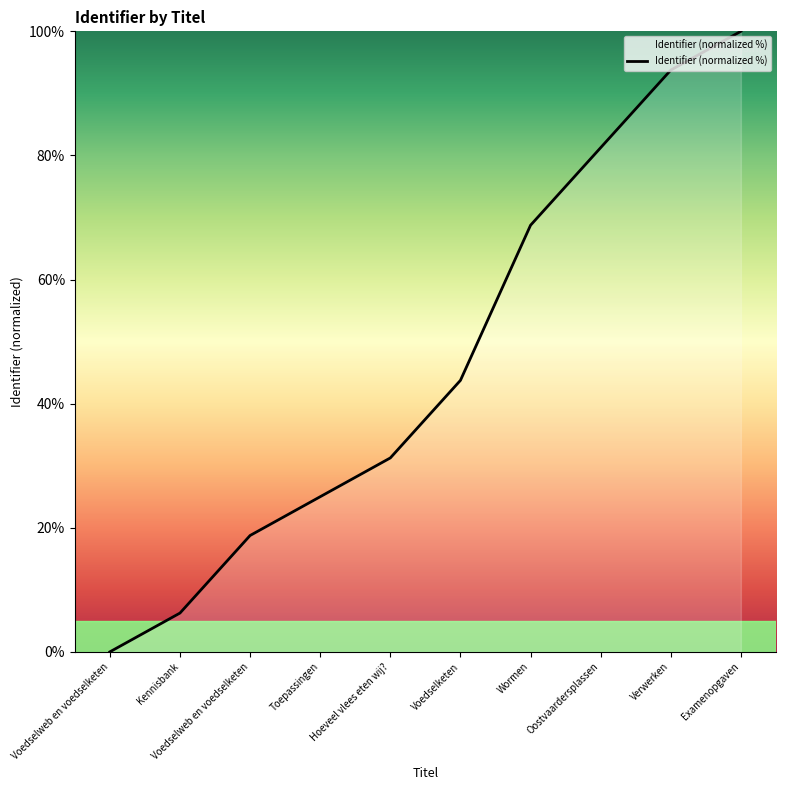

Is this an area chart (filled region under the line)?

Yes